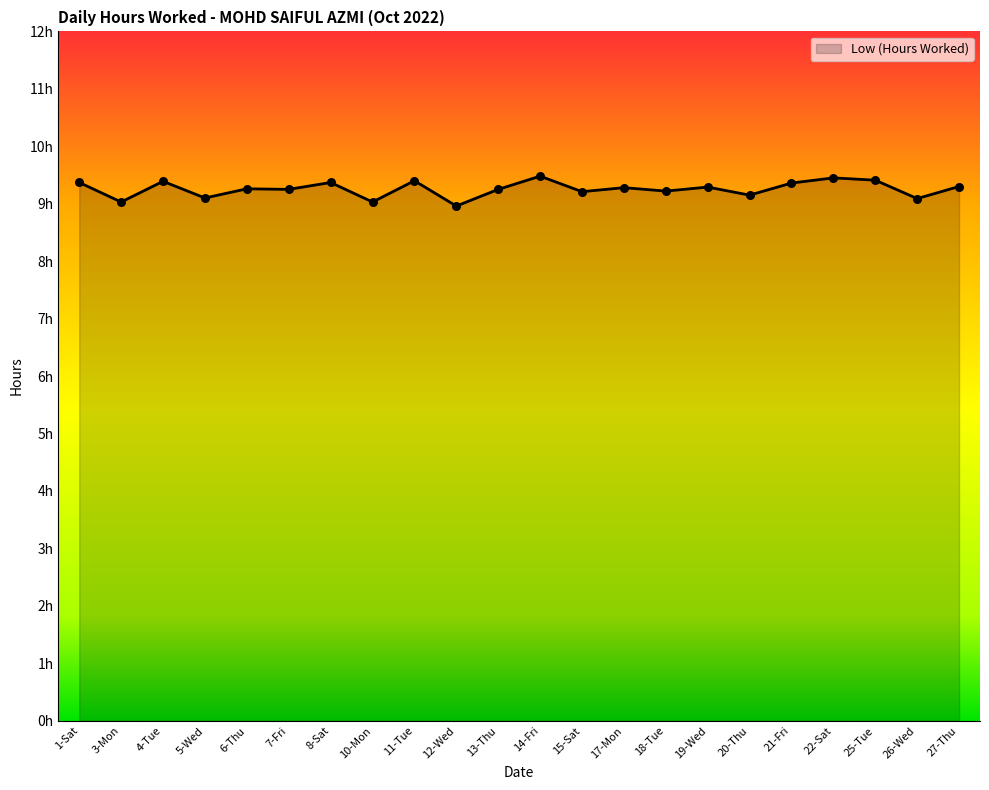

What is the change in value from 5-Wed to 22-Sat?

+0.3